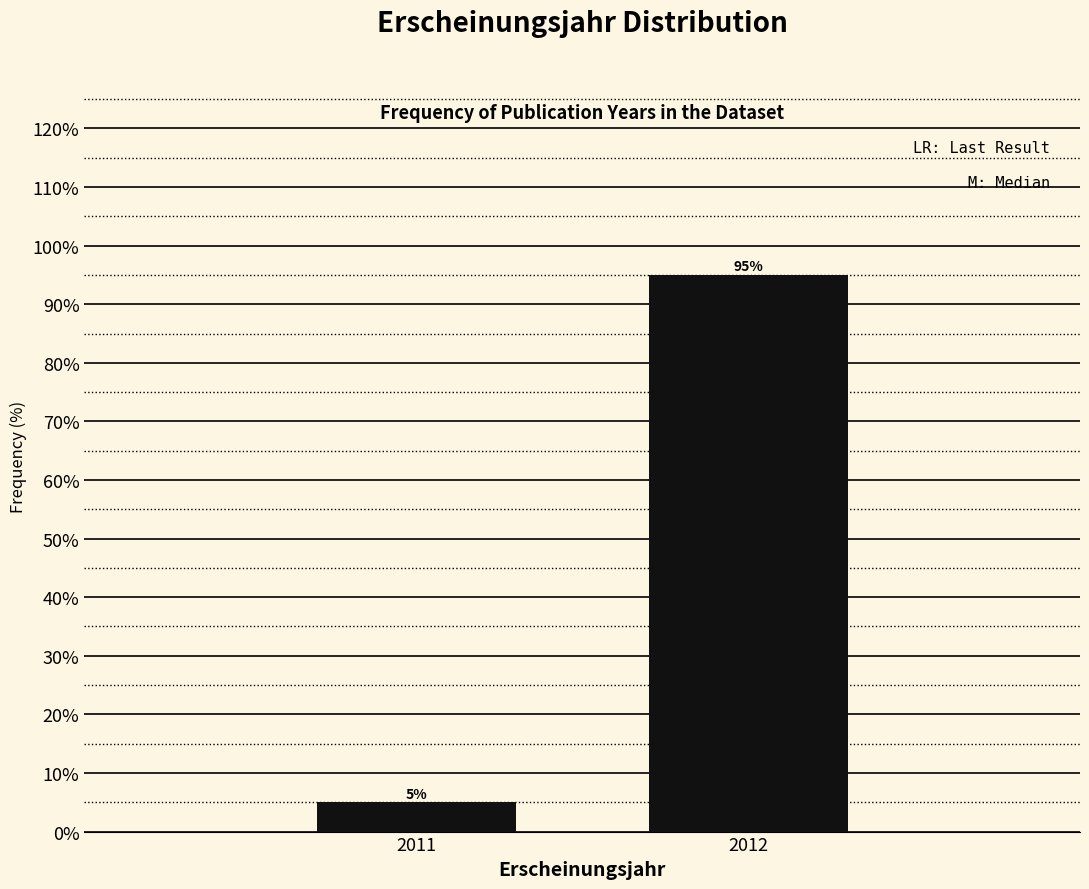

Reading left to right, extract all data points from this chart.

5	95